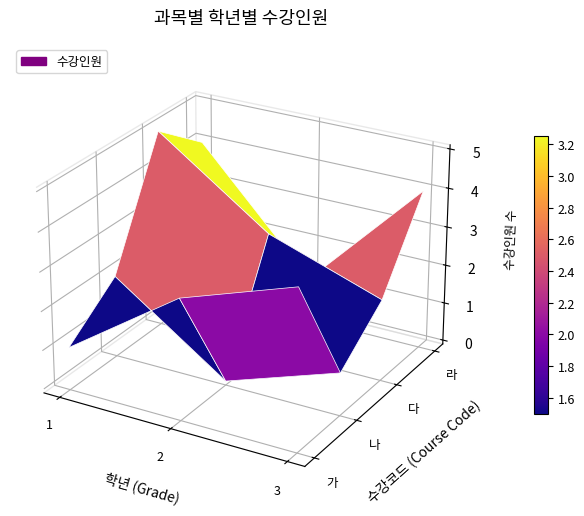

Is the value of 다 at 1 greater than the value of 가 at 3?

Yes